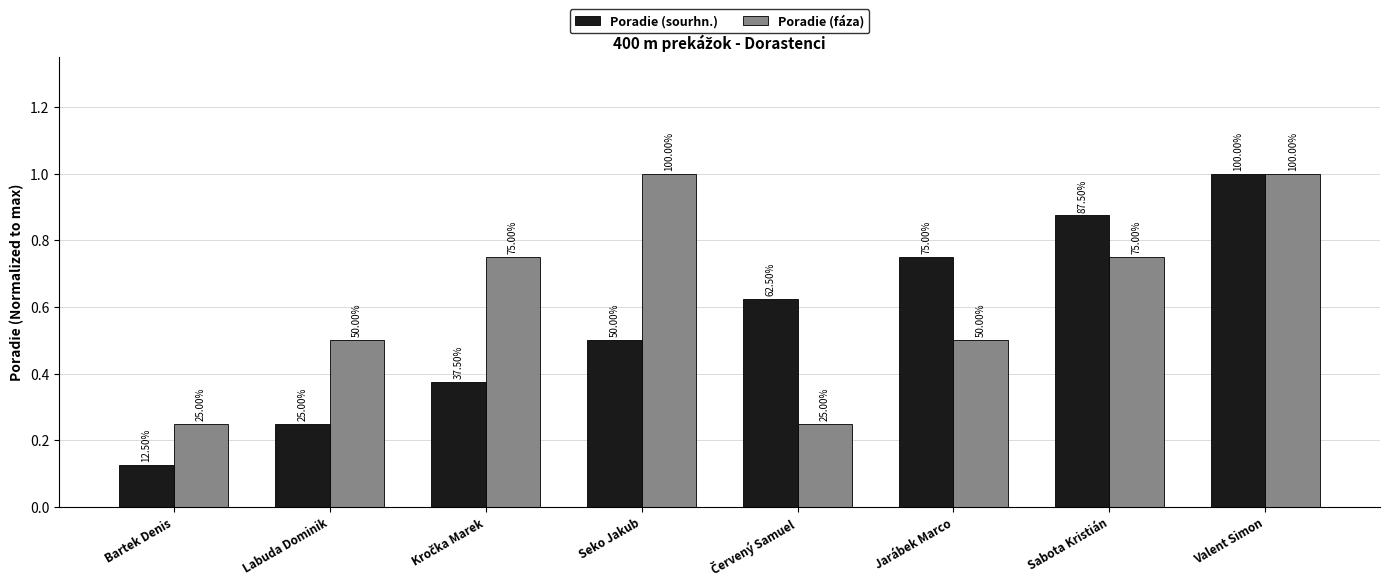

Reading left to right, what are all the values shown in this chart?

Poradie (sourhn.): Bartek Denis=0.1	Labuda Dominik=0.2	Kročka Marek=0.4	Seko Jakub=0.5	Červený Samuel=0.6	Jarábek Marco=0.8	Sabota Kristián=0.9	Valent Simon=1.0
Poradie (fáza): Bartek Denis=0.2	Labuda Dominik=0.5	Kročka Marek=0.8	Seko Jakub=1.0	Červený Samuel=0.2	Jarábek Marco=0.5	Sabota Kristián=0.8	Valent Simon=1.0